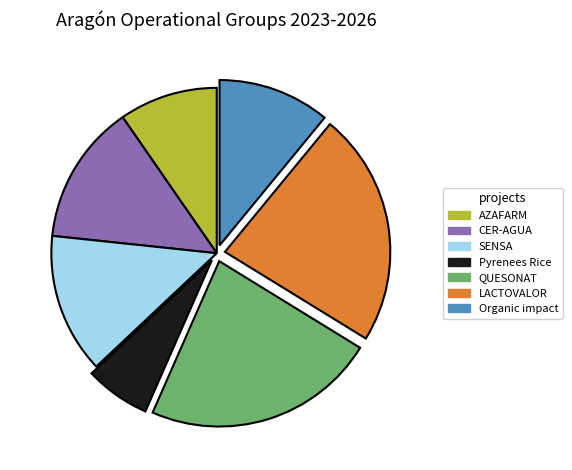

True or false: Organic impact accounts for 11% of the total.

True